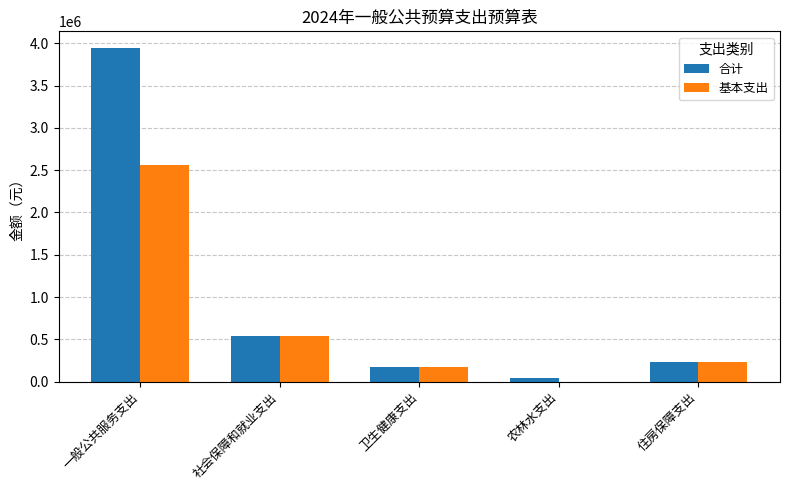

How many data points in 基本支出 are above 229803?

3